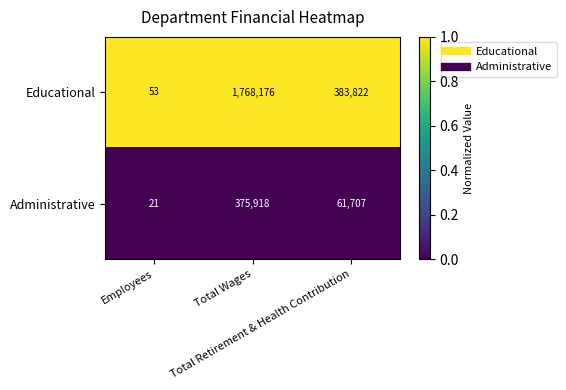

Which series has the largest range (max minus min)?

Educational